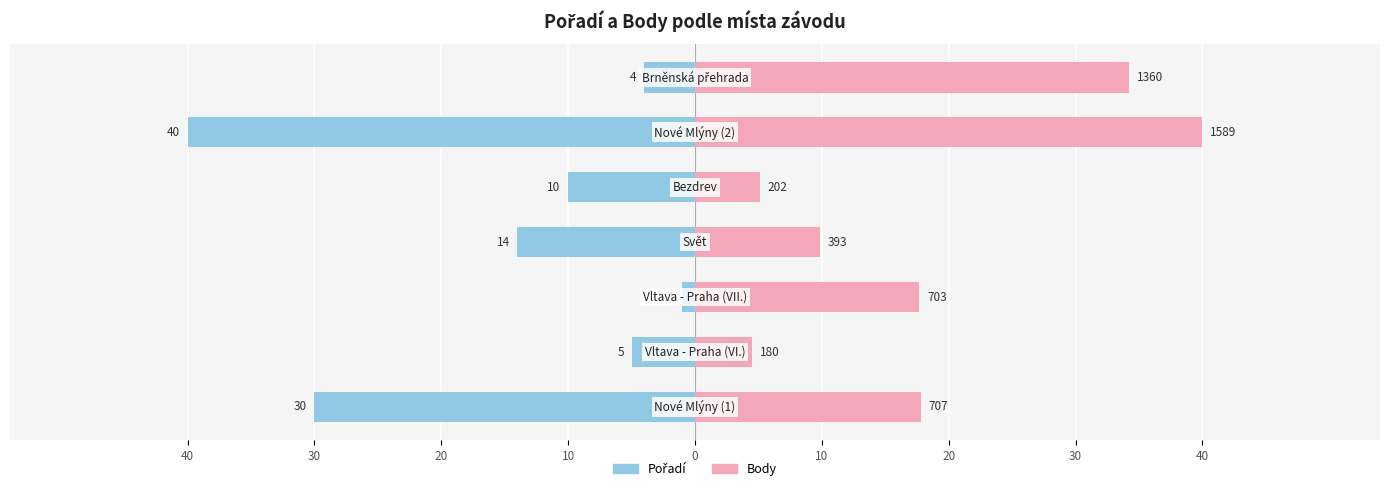

Between 40 and 20, which series saw the biggest shift?

Pořadí